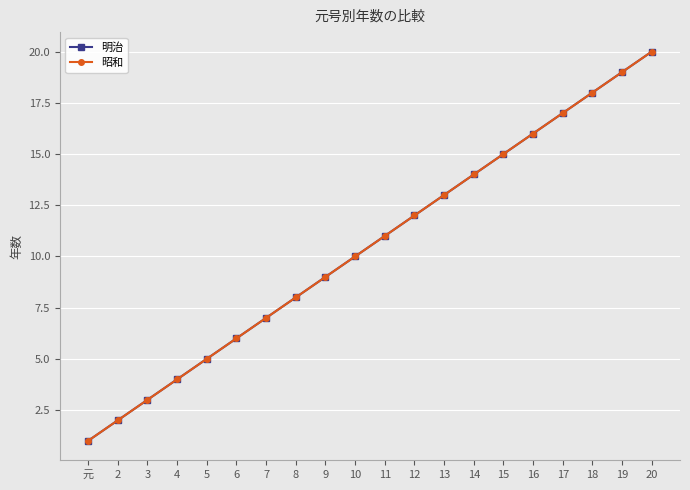

True or false: 明治 and 昭和 cross at least once.

False